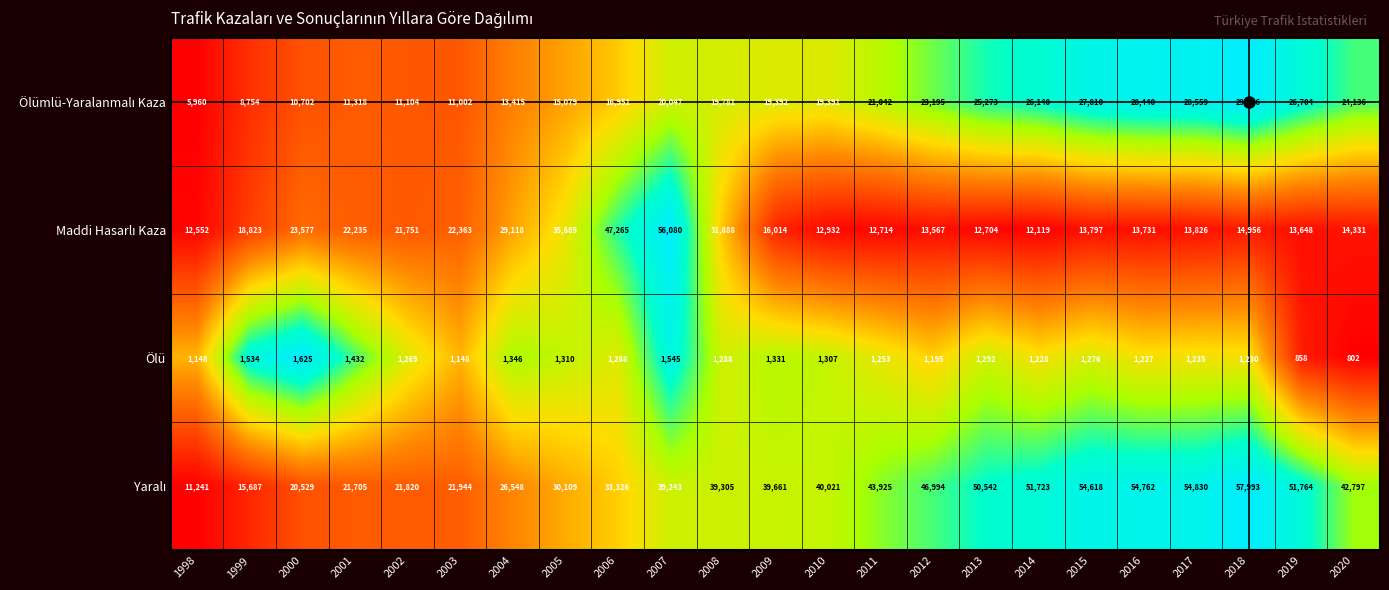

What is the difference between the Ölü values at 2009 and 1998?

183